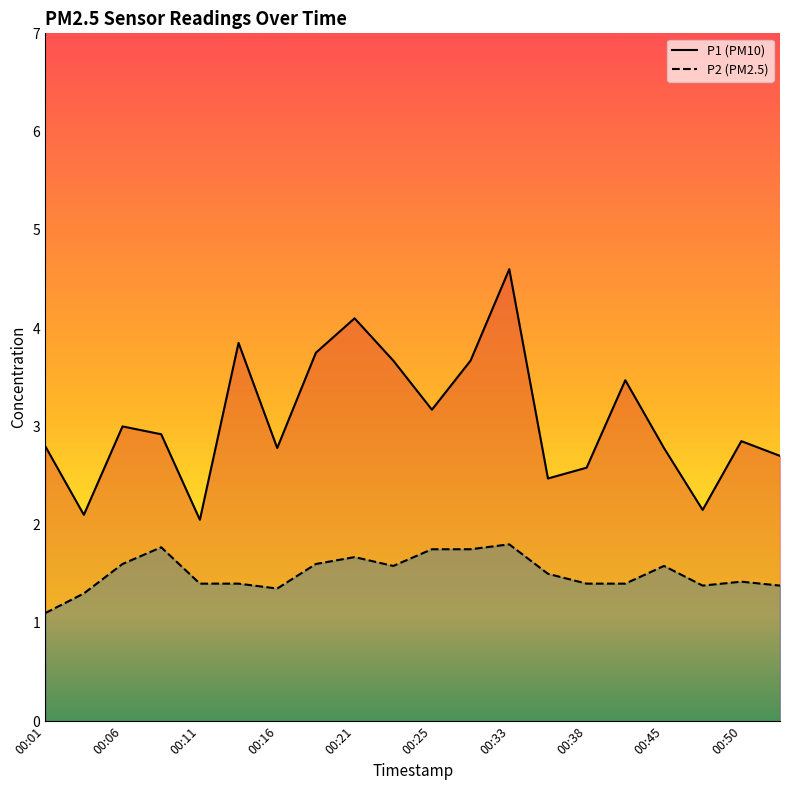

At 00:23, list the series in order from largest to smallest.

P1, P2